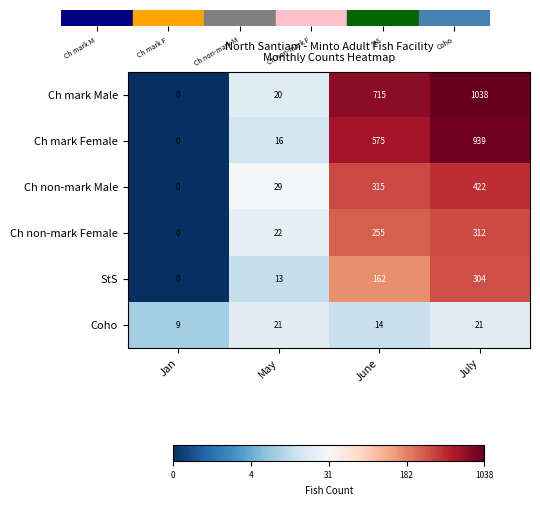

Which label corresponds to the smallest value in the chart?

Jan